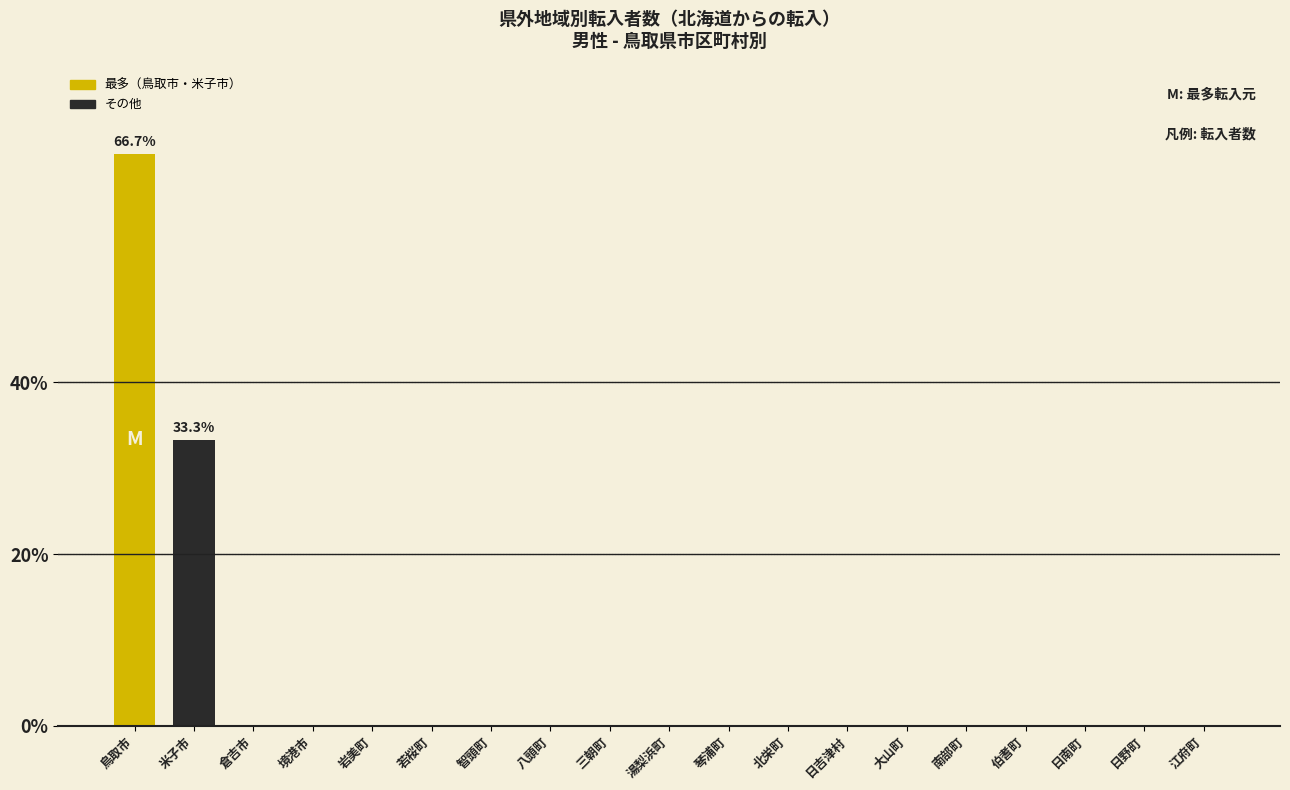

Reading left to right, extract all data points from this chart.

鳥取市=66.7	米子市=33.3	倉吉市=0.0	境港市=0.0	岩美町=0.0	若桜町=0.0	智頭町=0.0	八頭町=0.0	三朝町=0.0	湯梨浜町=0.0	琴浦町=0.0	北栄町=0.0	日吉津村=0.0	大山町=0.0	南部町=0.0	伯耆町=0.0	日南町=0.0	日野町=0.0	江府町=0.0